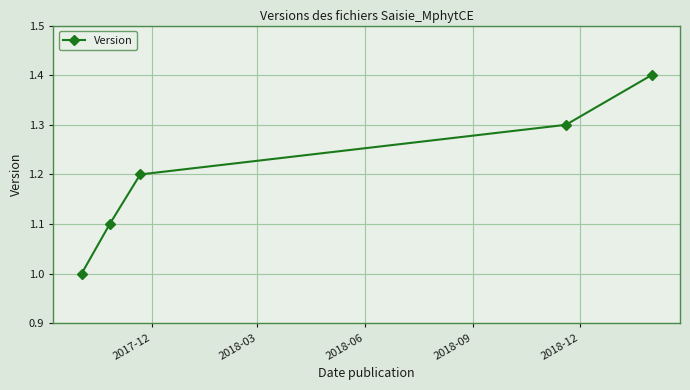

What is the average value?

1.2